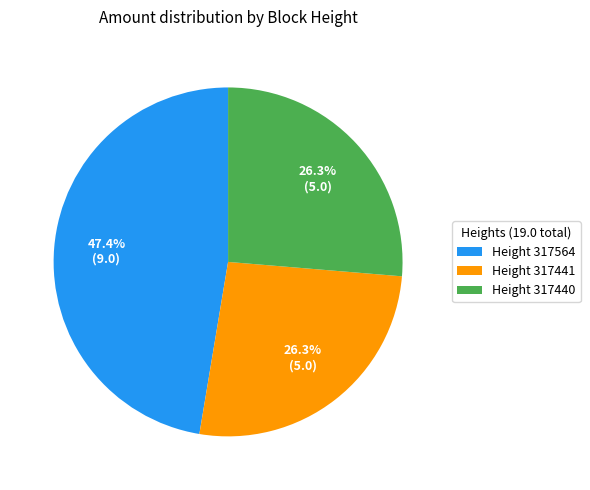

What portion of the pie excludes Height 317564?

52.6%